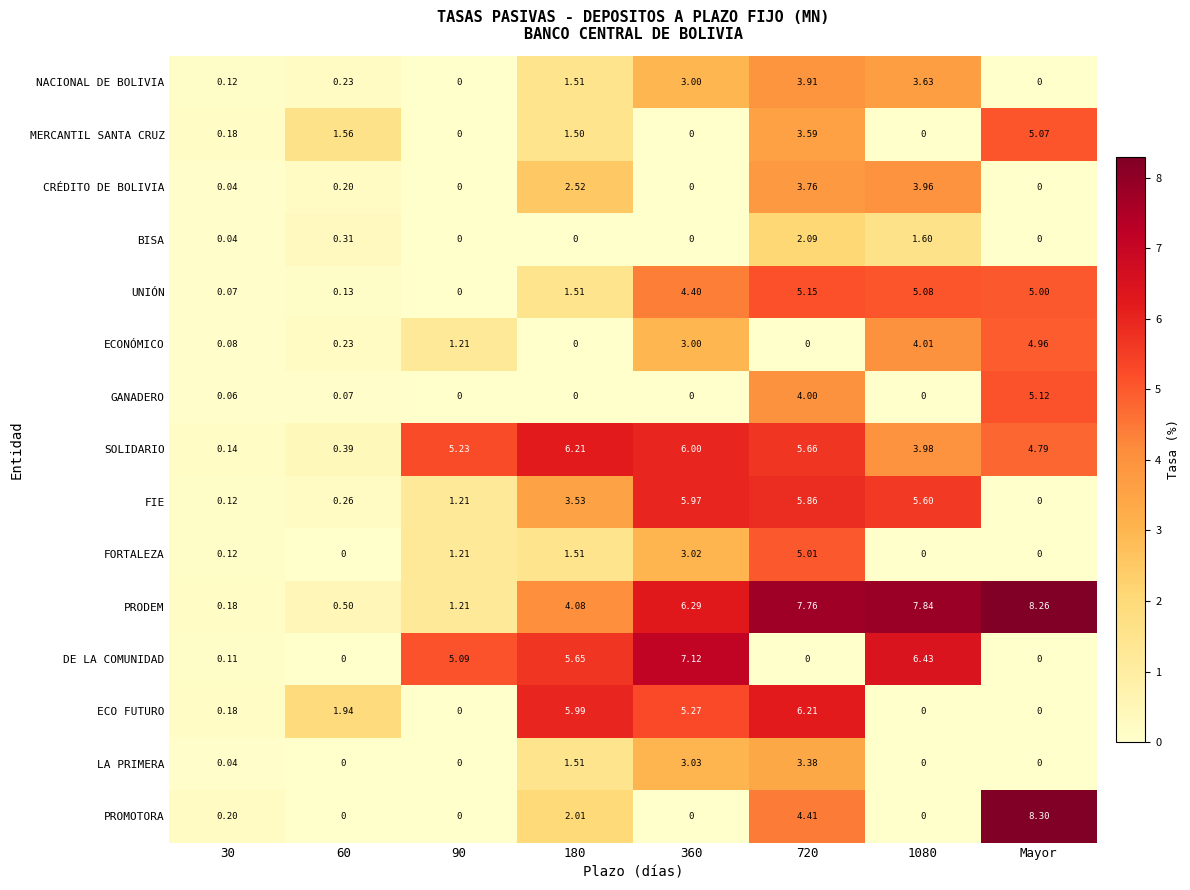

Which series has the largest total across all categories?

PRODEM